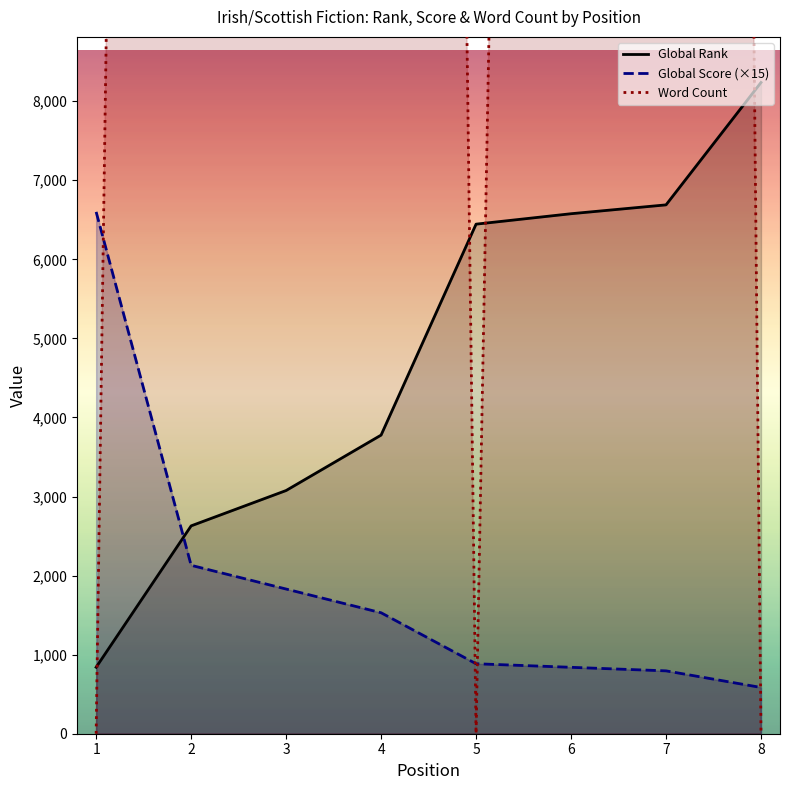

Which has a higher value, 7 or 5?

7